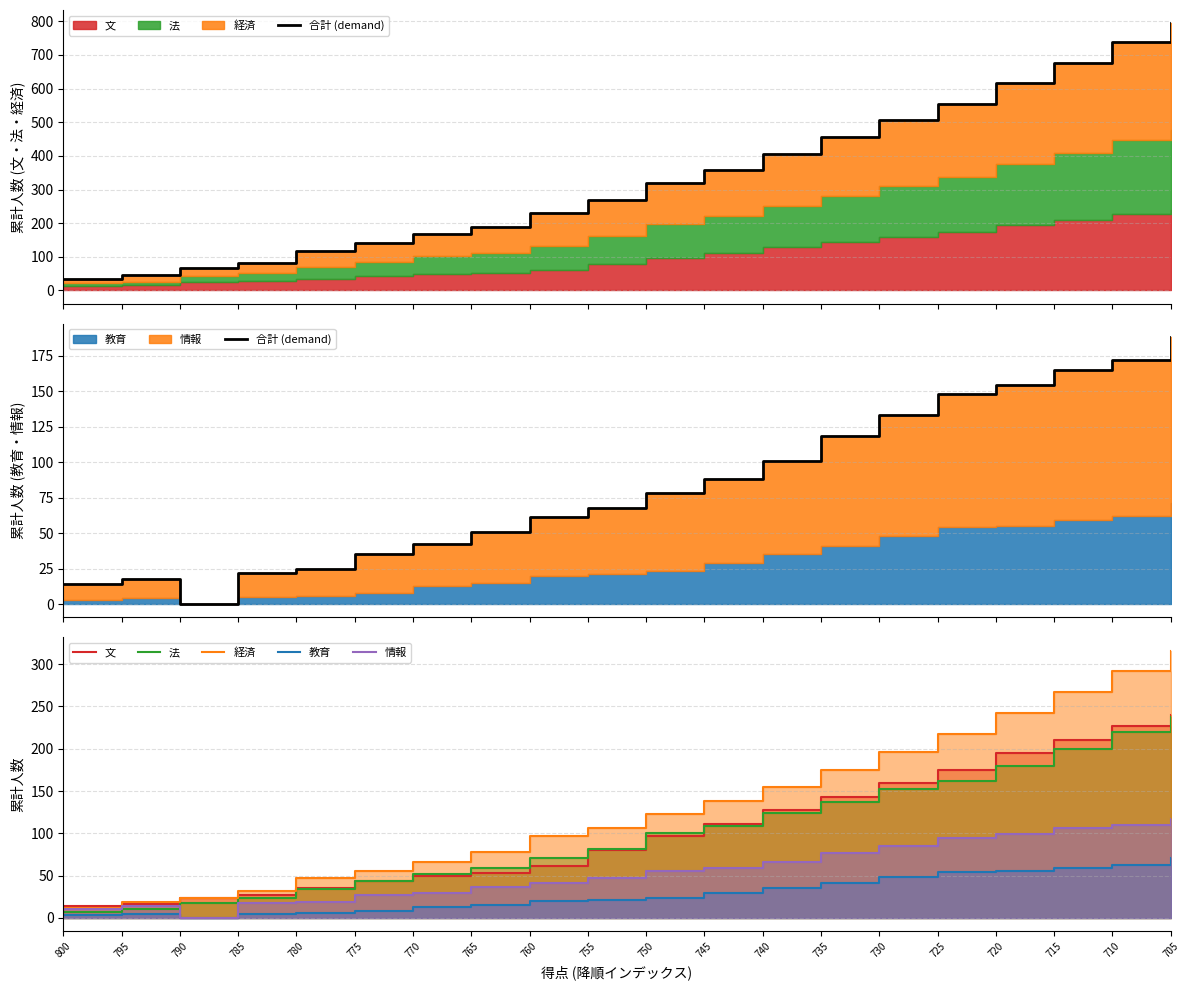

Which series has the largest range (max minus min)?

経済